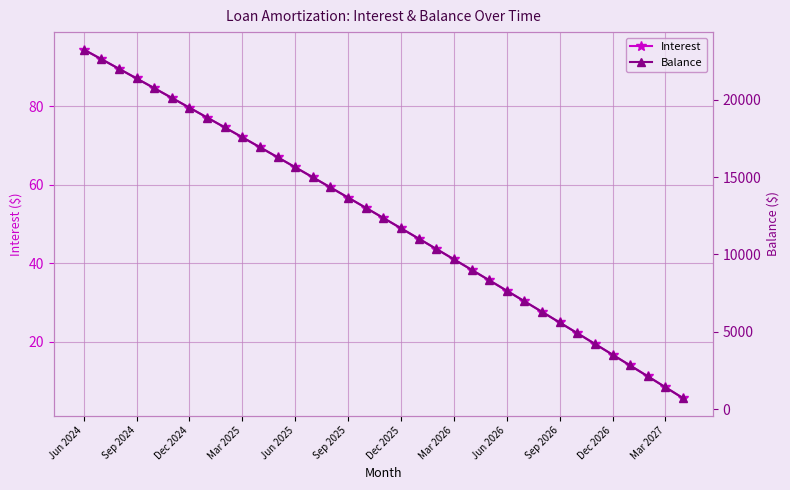

Which series has the widest spread of values?

Balance